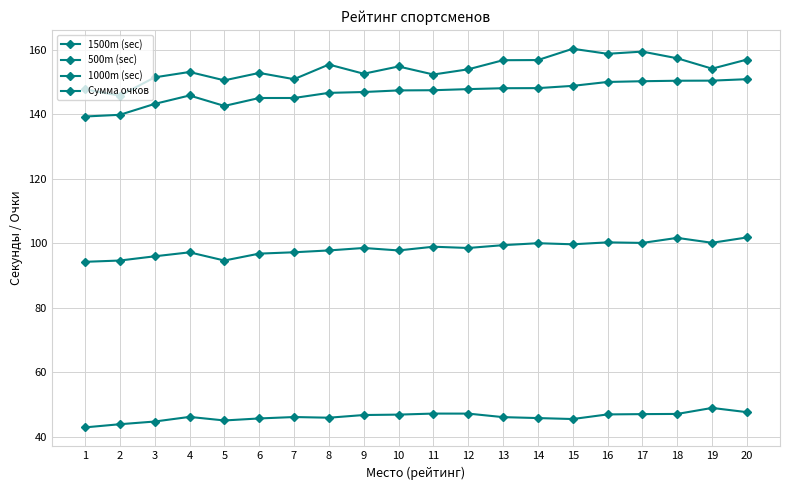

Reading left to right, transcribe all the data shown in this chart.

1500m (sec): 1=147.7	2=145.8	3=151.4	4=153.1	5=150.5	6=152.8	7=150.9	8=155.4	9=152.6	10=154.8	11=152.3	12=153.9	13=156.7	14=156.8	15=160.3	16=158.7	17=159.4	18=157.3	19=154.1	20=156.9
500m (sec): 1=42.9	2=43.9	3=44.7	4=46.2	5=45.1	6=45.7	7=46.1	8=45.9	9=46.8	10=46.9	11=47.2	12=47.2	13=46.1	14=45.8	15=45.5	16=47.0	17=47.0	18=47.1	19=49.0	20=47.6
1000m (sec): 1=94.2	2=94.7	3=96.0	4=97.2	5=94.7	6=96.8	7=97.2	8=97.8	9=98.5	10=97.8	11=98.9	12=98.5	13=99.4	14=100.0	15=99.7	16=100.3	17=100.1	18=101.7	19=100.2	20=101.8
Сумма очков: 1=139.3	2=139.8	3=143.2	4=145.8	5=142.6	6=145.0	7=145.0	8=146.6	9=146.9	10=147.4	11=147.4	12=147.8	13=148.1	14=148.1	15=148.8	16=150.0	17=150.2	18=150.4	19=150.4	20=150.9